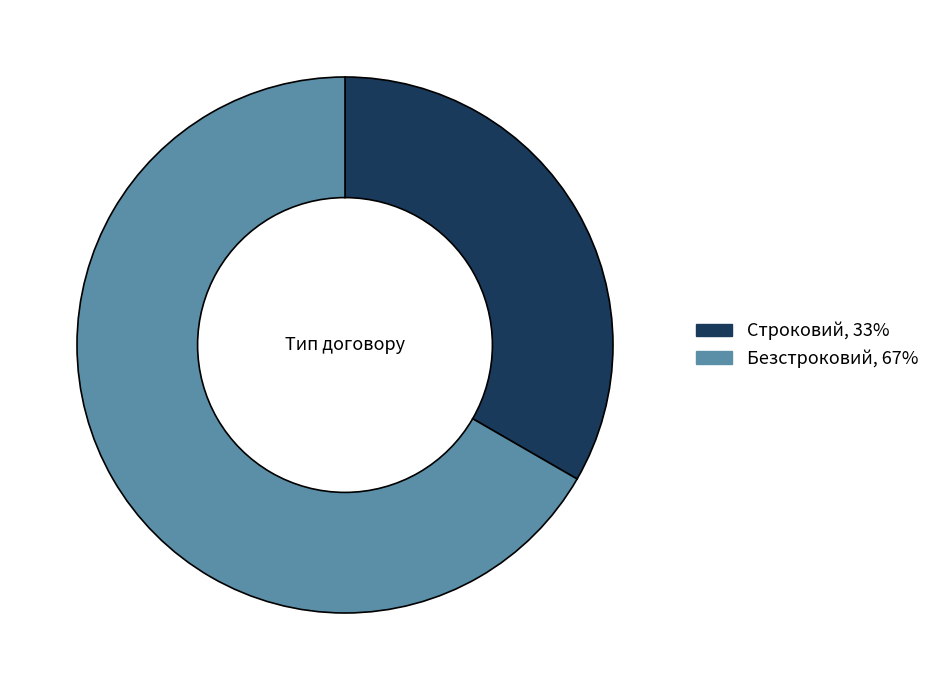

The Строковий slice represents 33% of the pie. True or false?

True